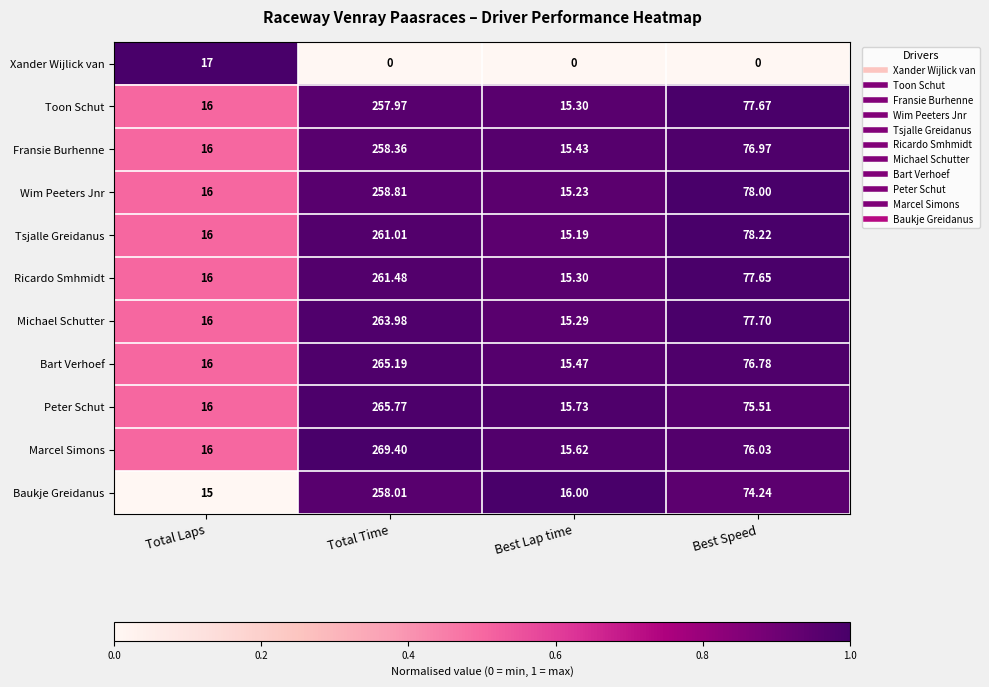

Which category has the highest value across all series?

Total Time